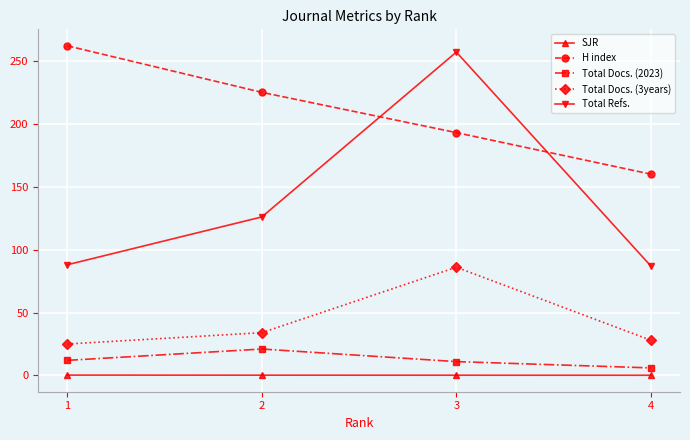

True or false: H index and Total Refs. cross at least once.

True